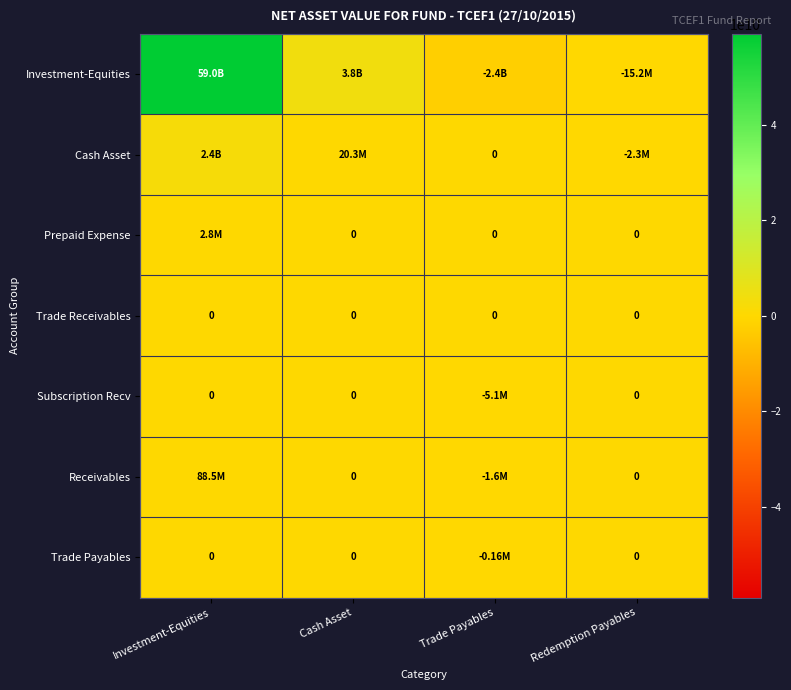

Count the number of categories in the chart.

4